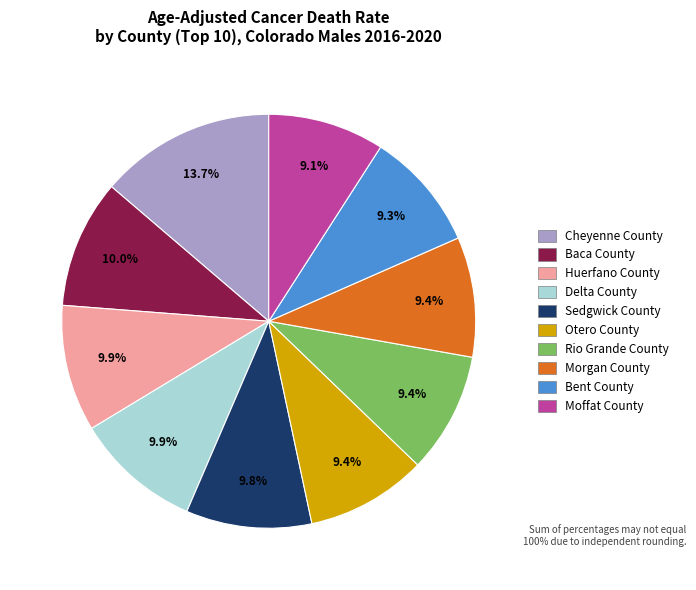

True or false: Cheyenne County accounts for 14% of the total.

True